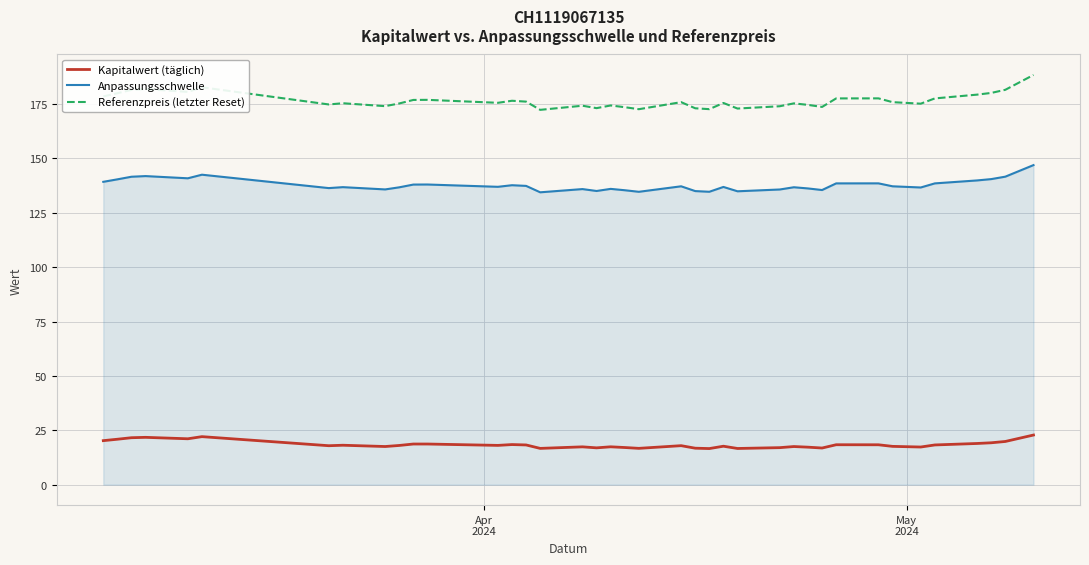

What is the difference between the maximum and minimum values in the Anpassungsschwelle series?

12.5